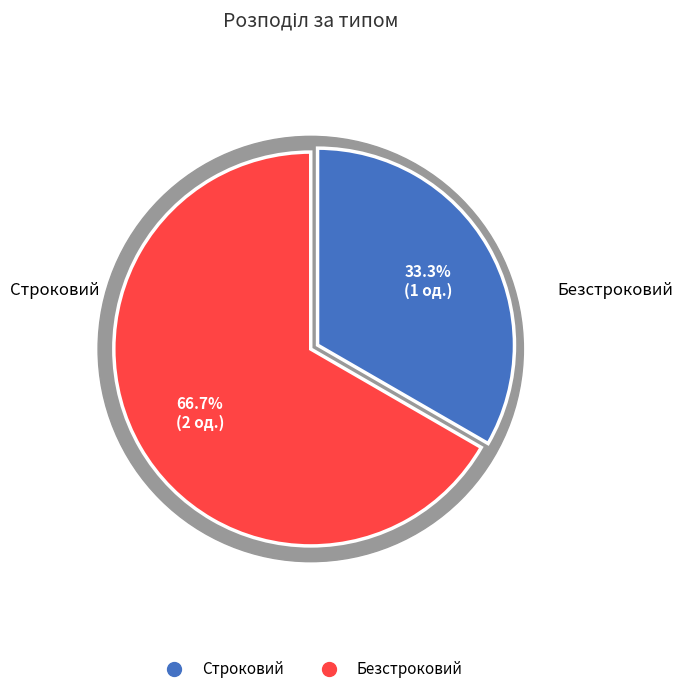

The Безстроковий slice represents 67% of the pie. True or false?

True